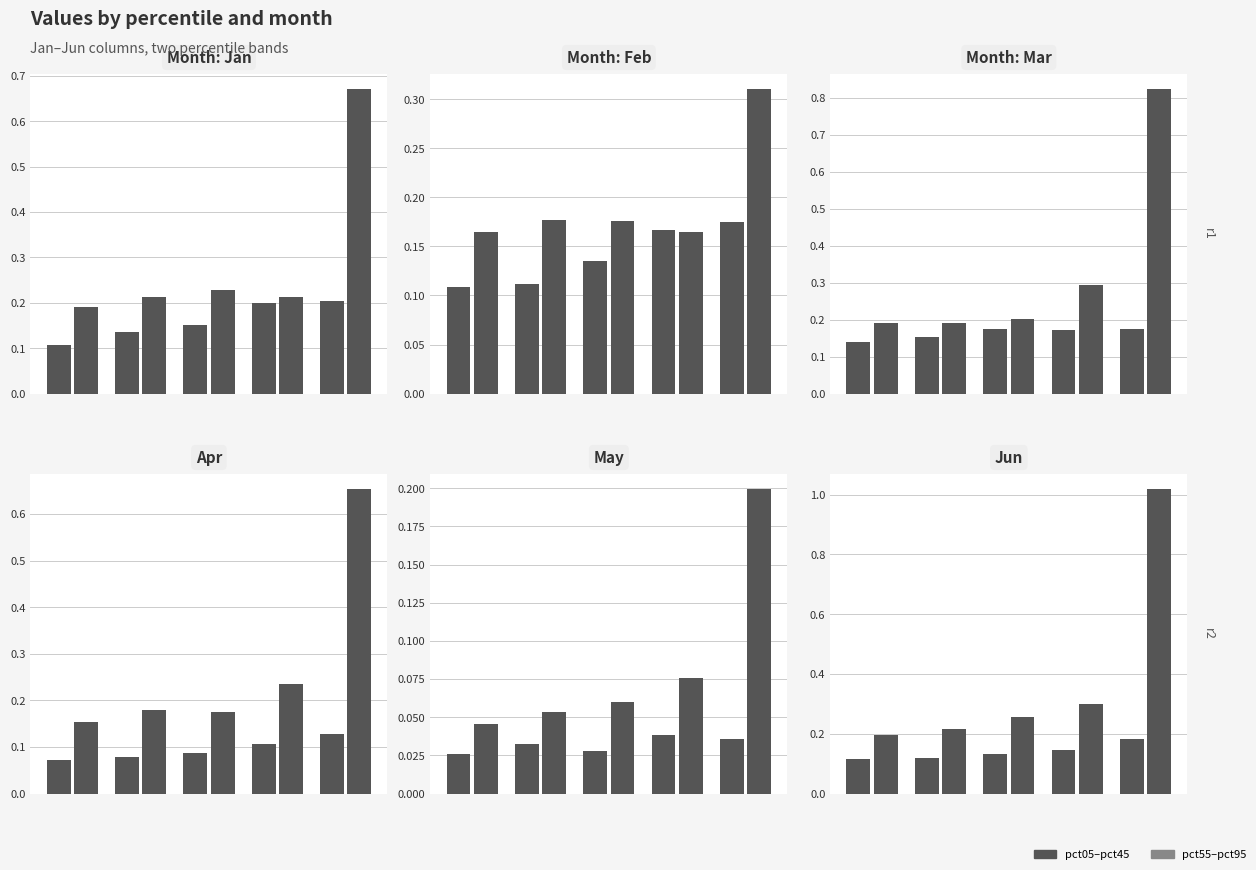

Is it true that pct55–pct95 equals 0.1 at 0?

False